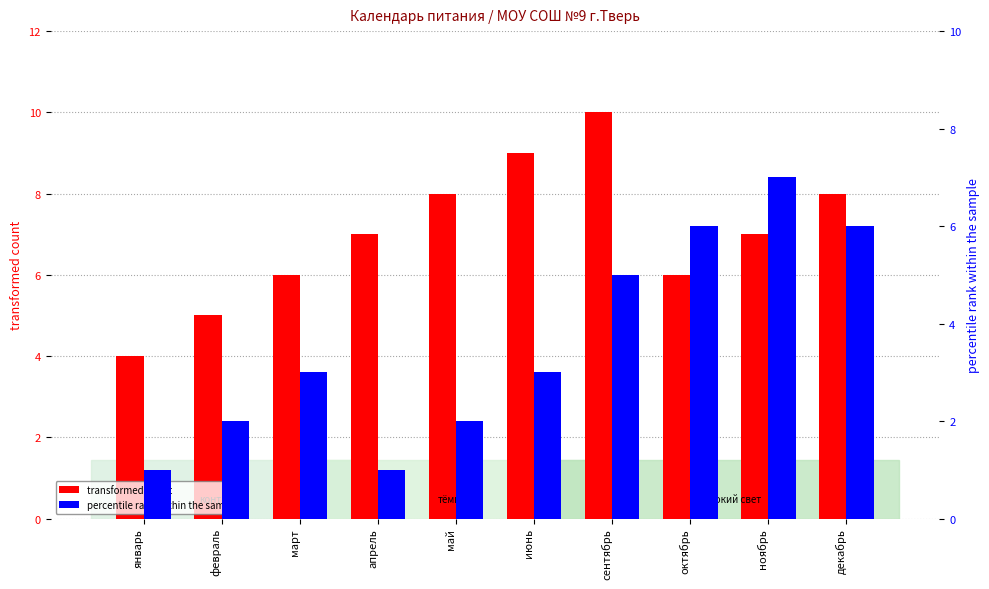

At how many categories does at least one series exceed 9?

1